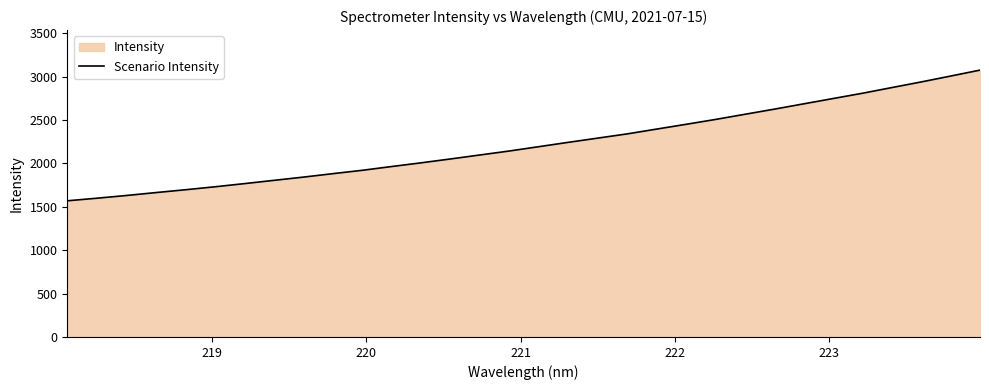

True or false: there are more than 2 points higher than both neighbors.

False